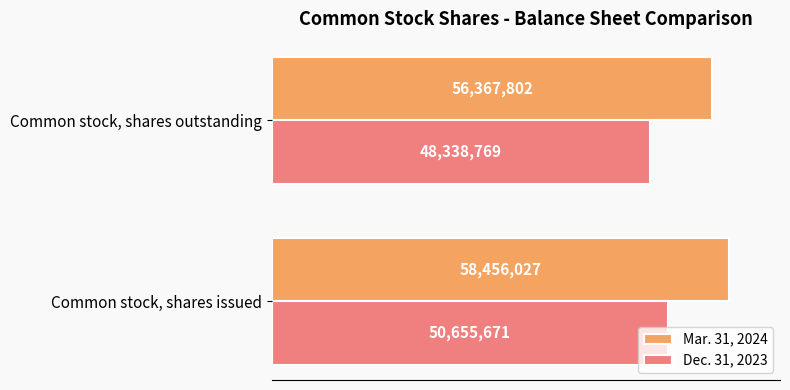

Which category has the lowest value in the Mar. 31, 2024 series?

Common stock, shares outstanding